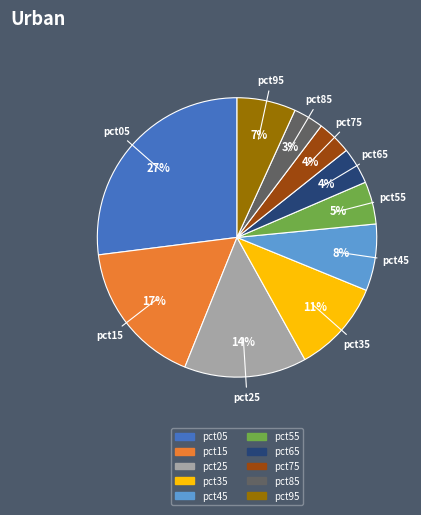

To the nearest percent, what is the combined percentage of pct35 and pct95?

18%